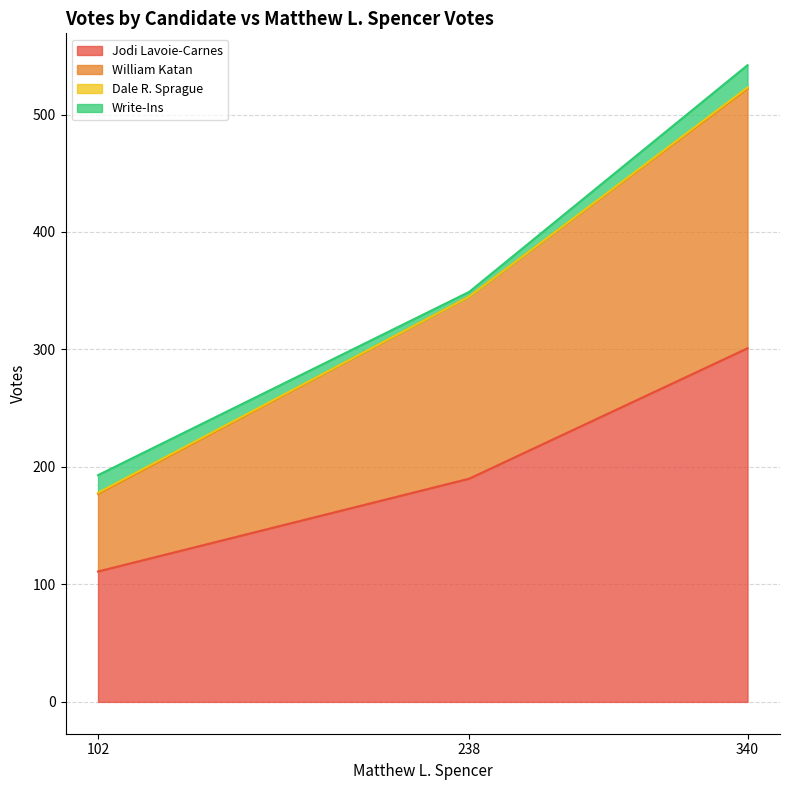

The value of Jodi Lavoie-Carnes at 102 is 73. True or false?

False